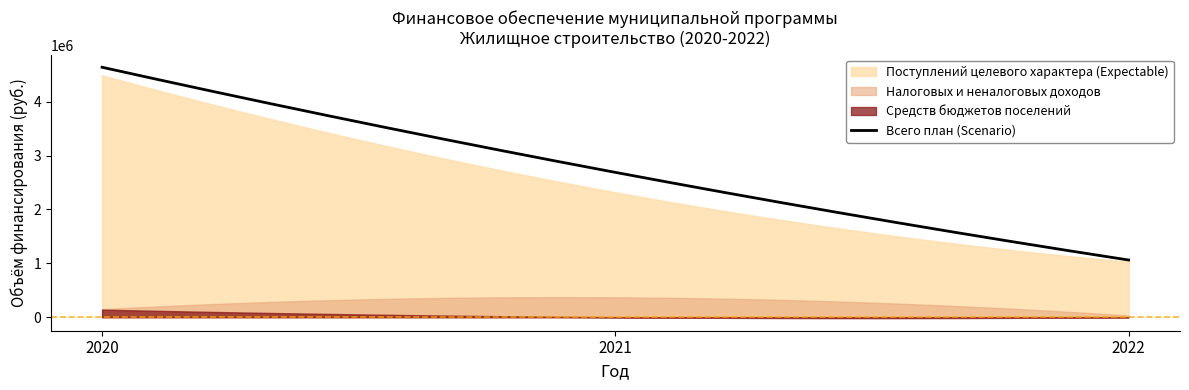

Which series has the largest range (max minus min)?

Всего (план)